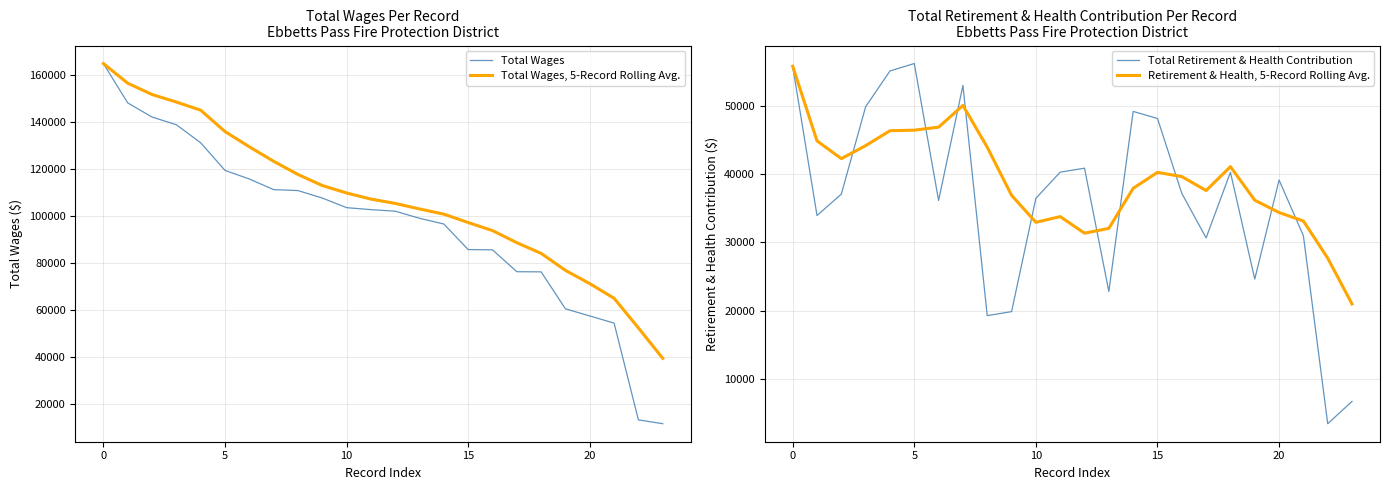

Which series has the widest spread of values?

Total Wages